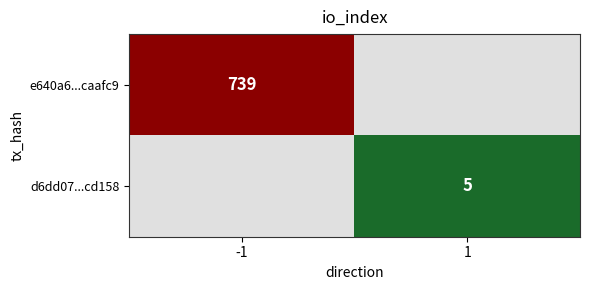

At how many categories does at least one series exceed 482?

1